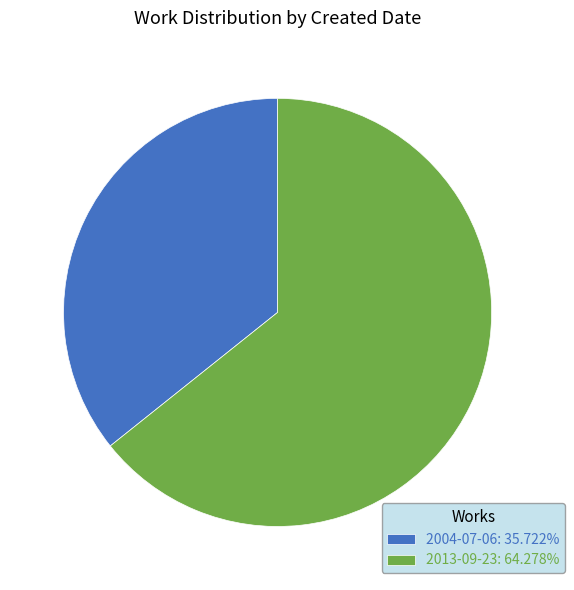

What is the largest slice in the pie chart?

2013-09-23